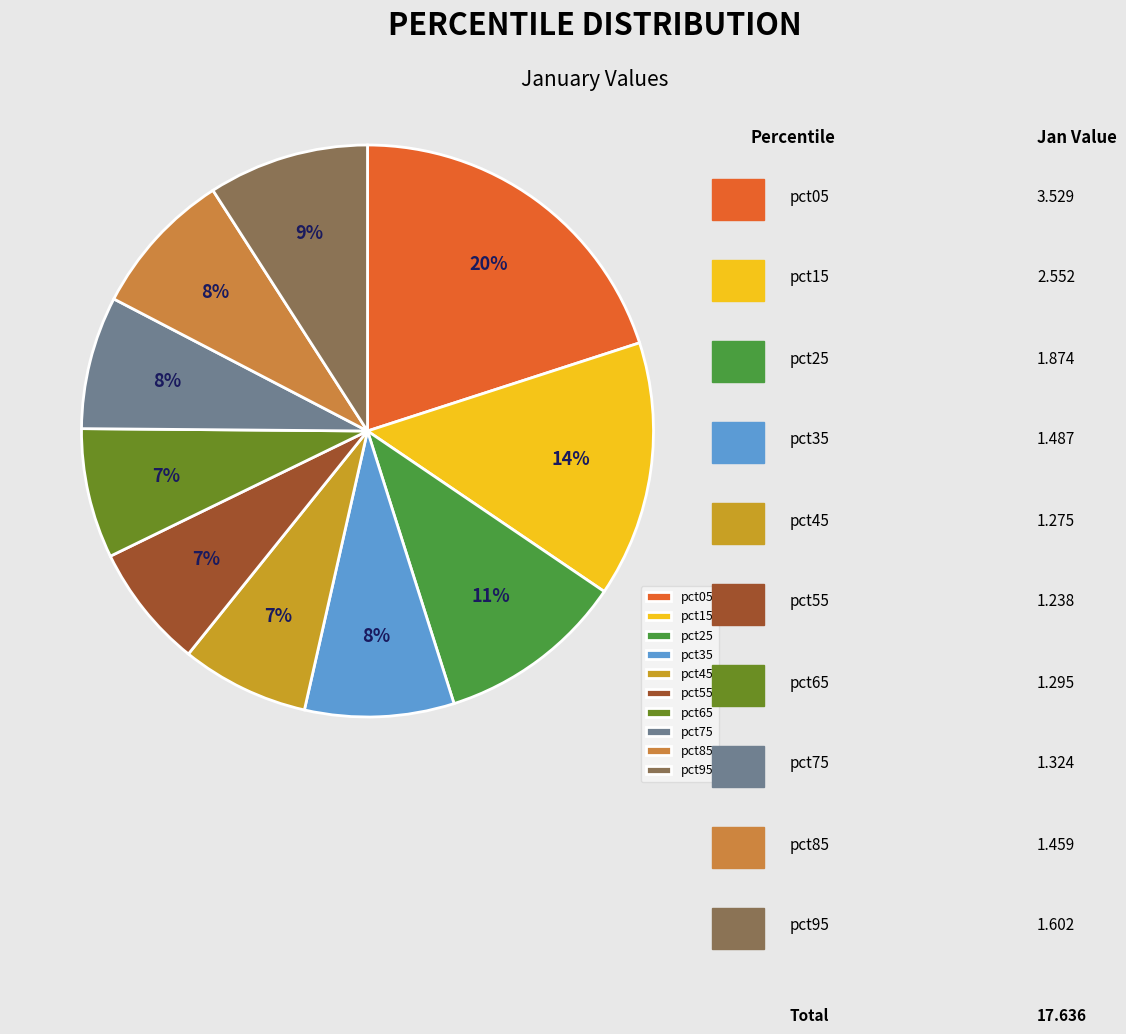

How many segments does this pie chart have?

10